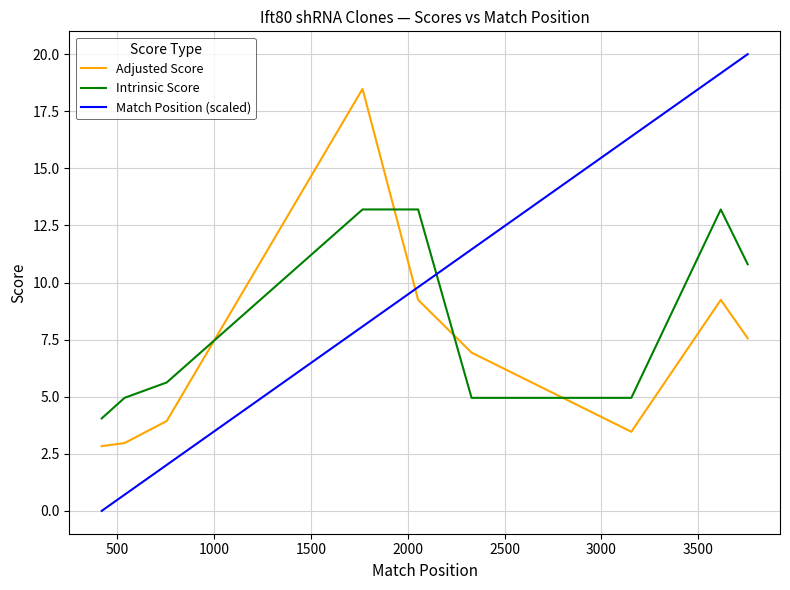

Which series has the largest total across all categories?

Match Position (scaled)